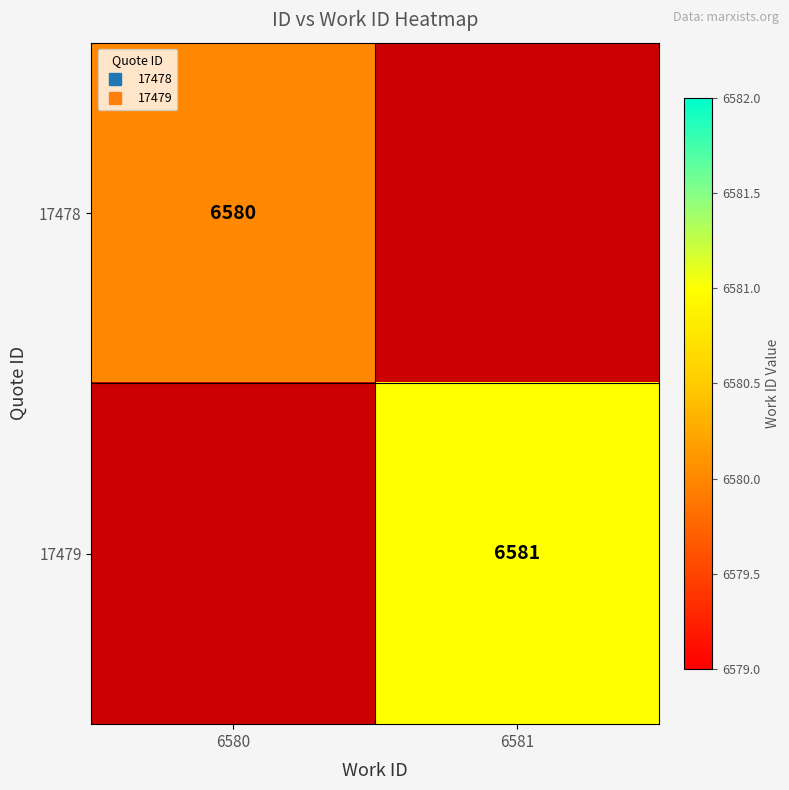

What is the maximum value for 17478?

6580.0